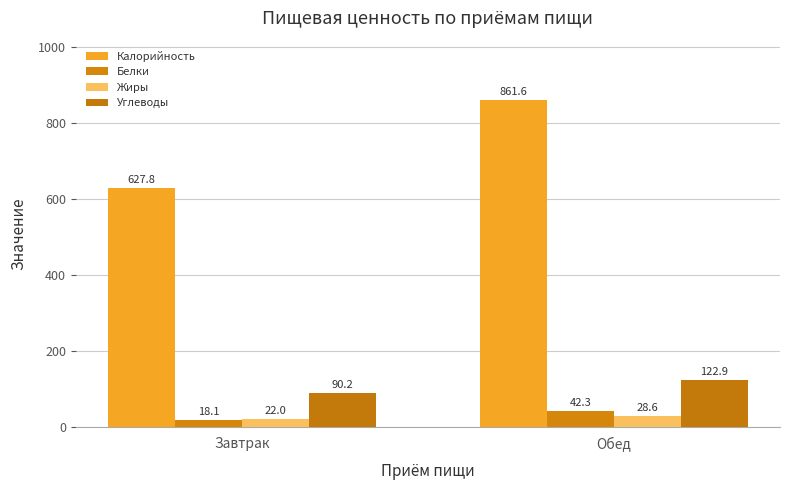

The value of Углеводы at Завтрак is 90.2. True or false?

True